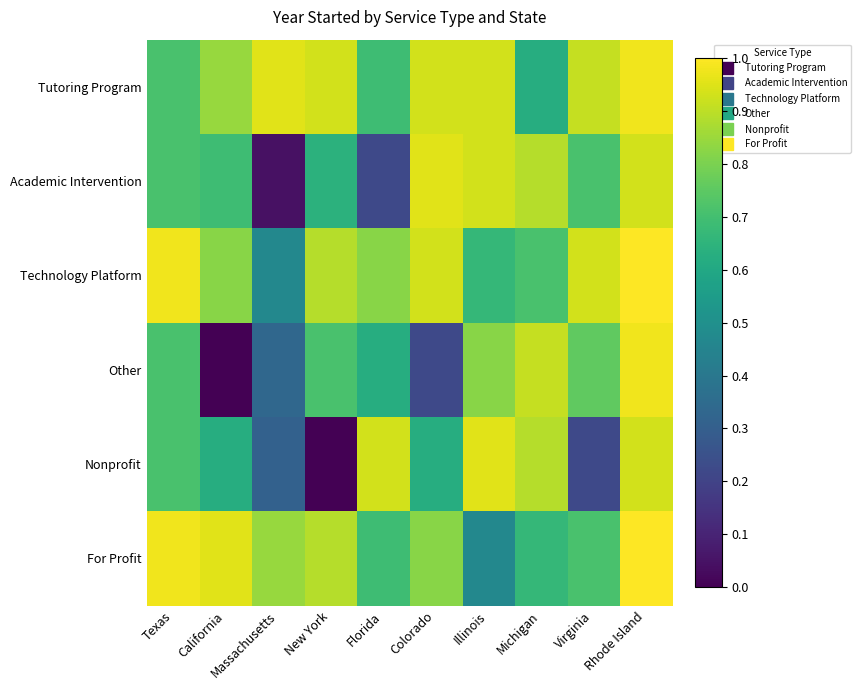

Which series changed the most between Texas and Massachusetts?

Academic Intervention